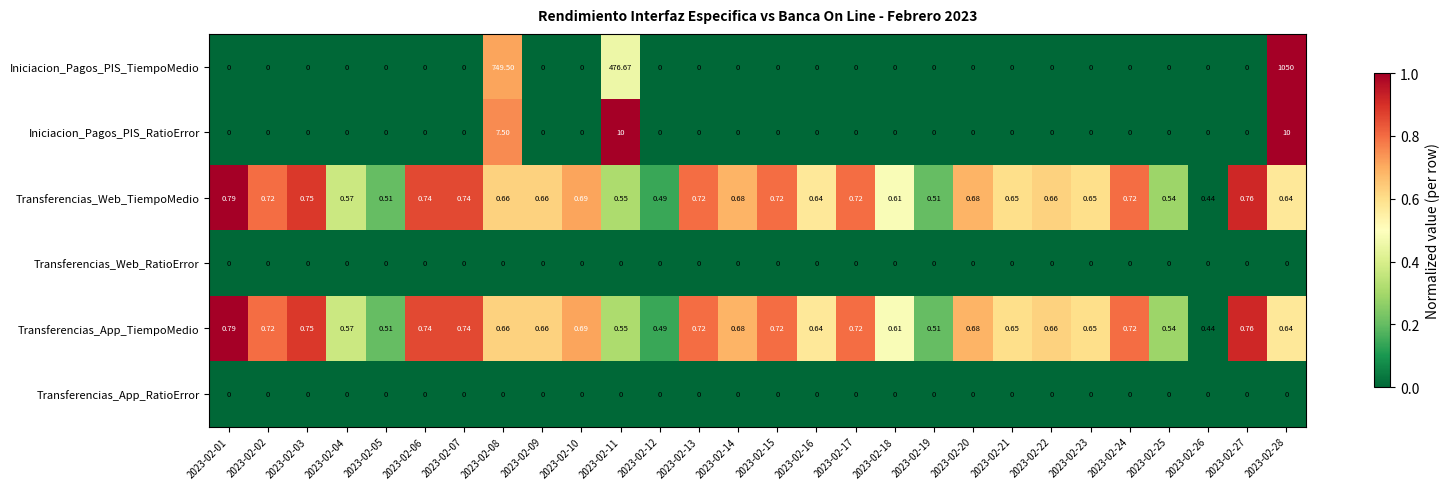

Which series has the largest range (max minus min)?

Iniciacion_Pagos_PIS_TiempoMedio